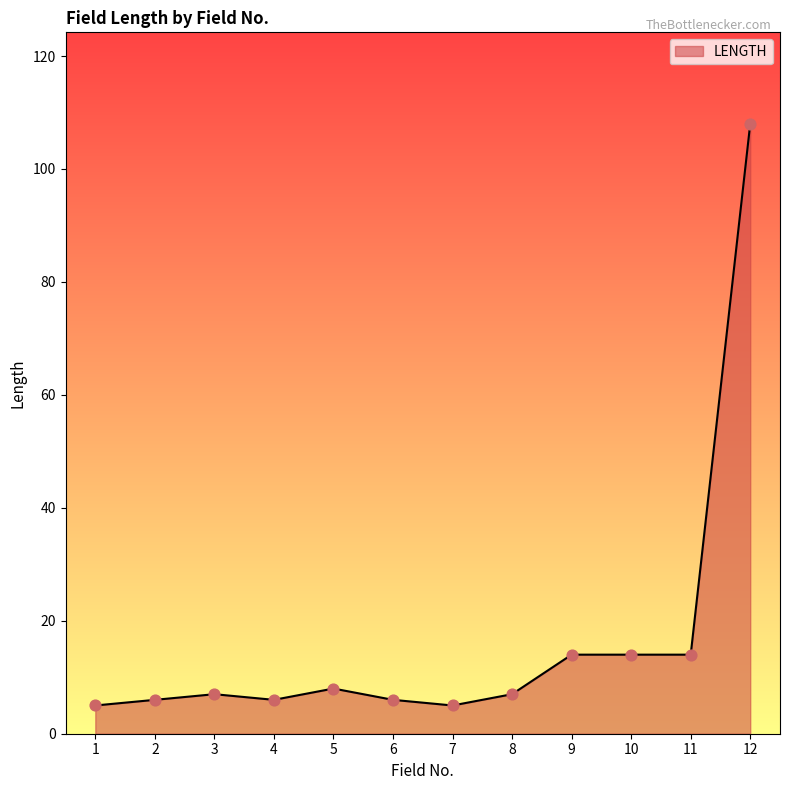

What is the ratio of the value at 8 to the value at 9?

0.5